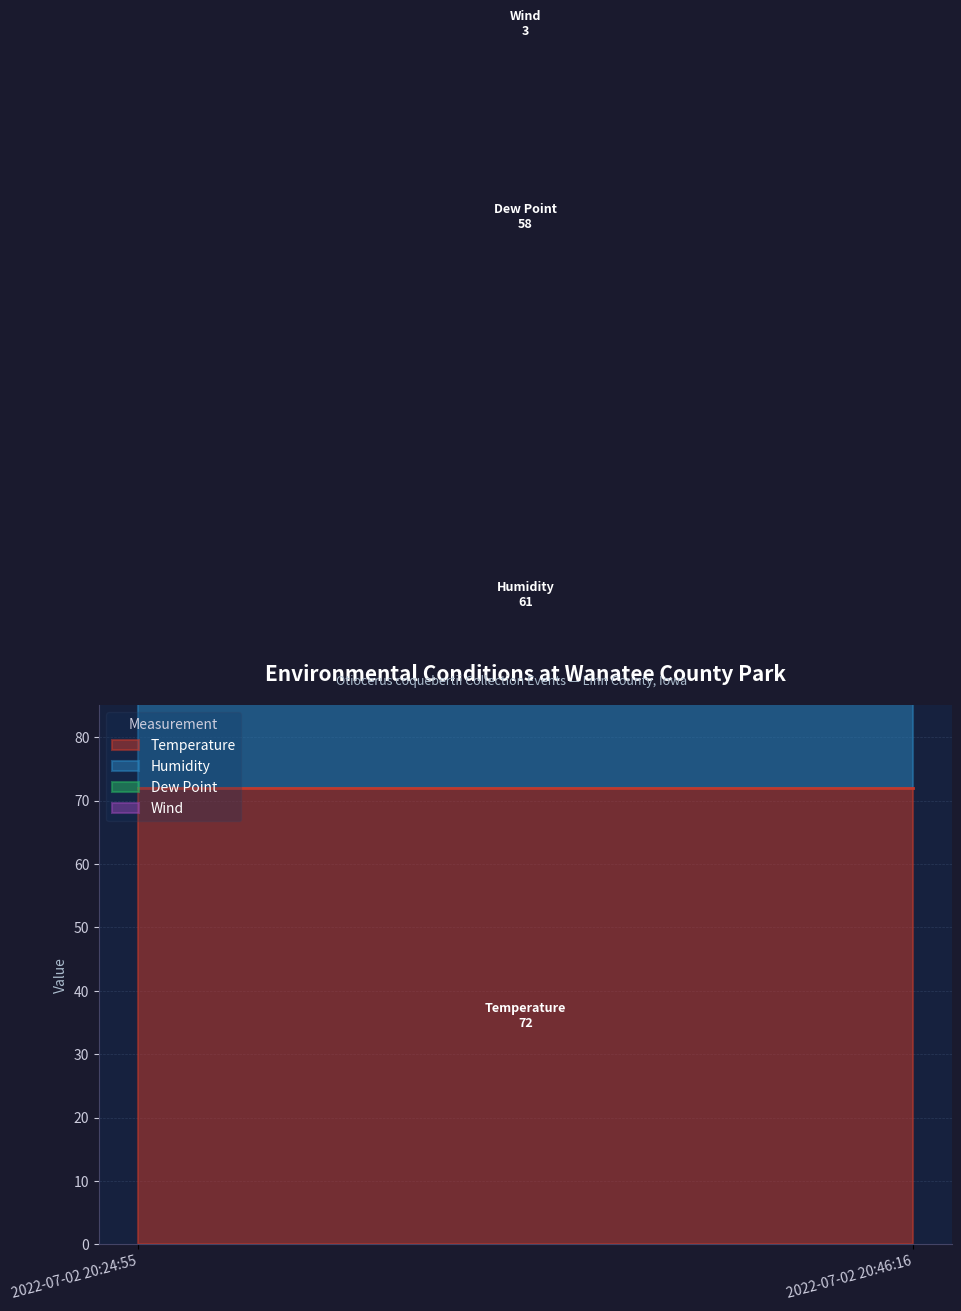

Does the chart have visible grid lines?

Yes